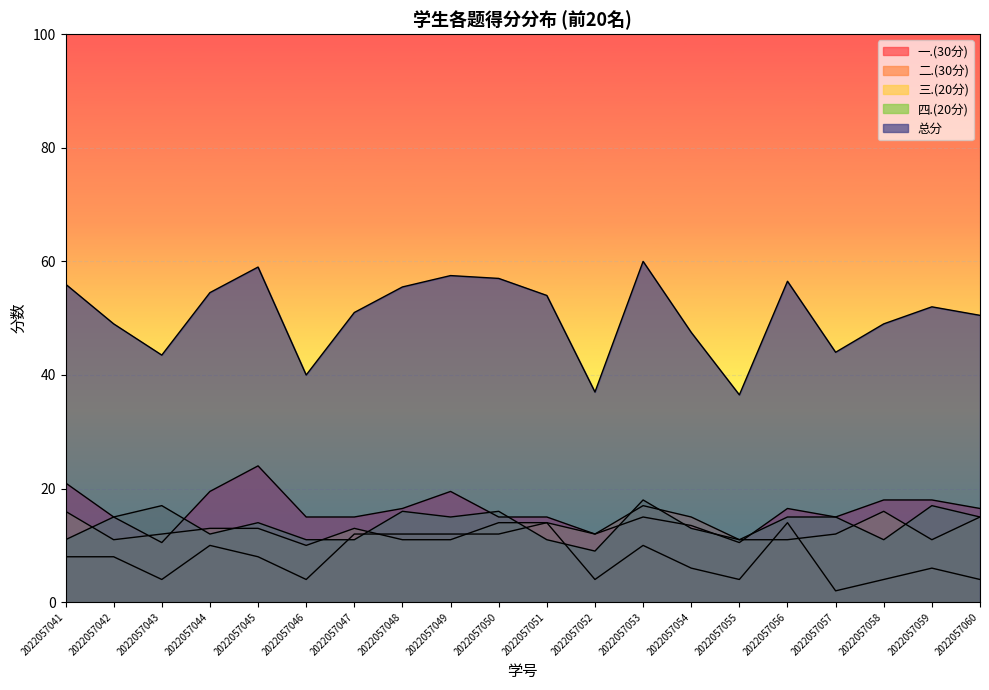

How many 二.(30分) values are between 4 and 12?

17